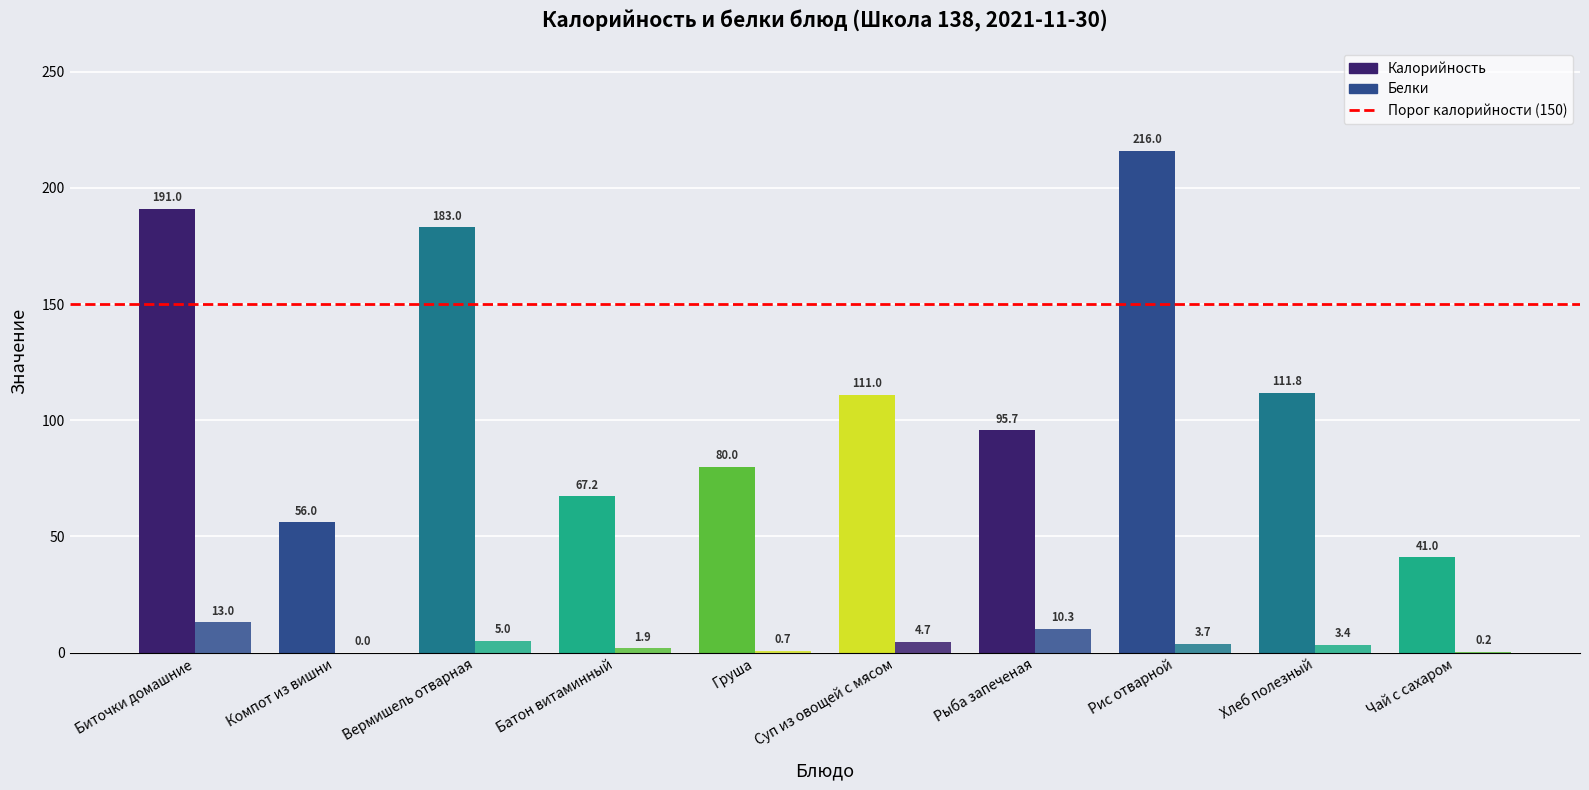

Count the number of categories in the chart.

10